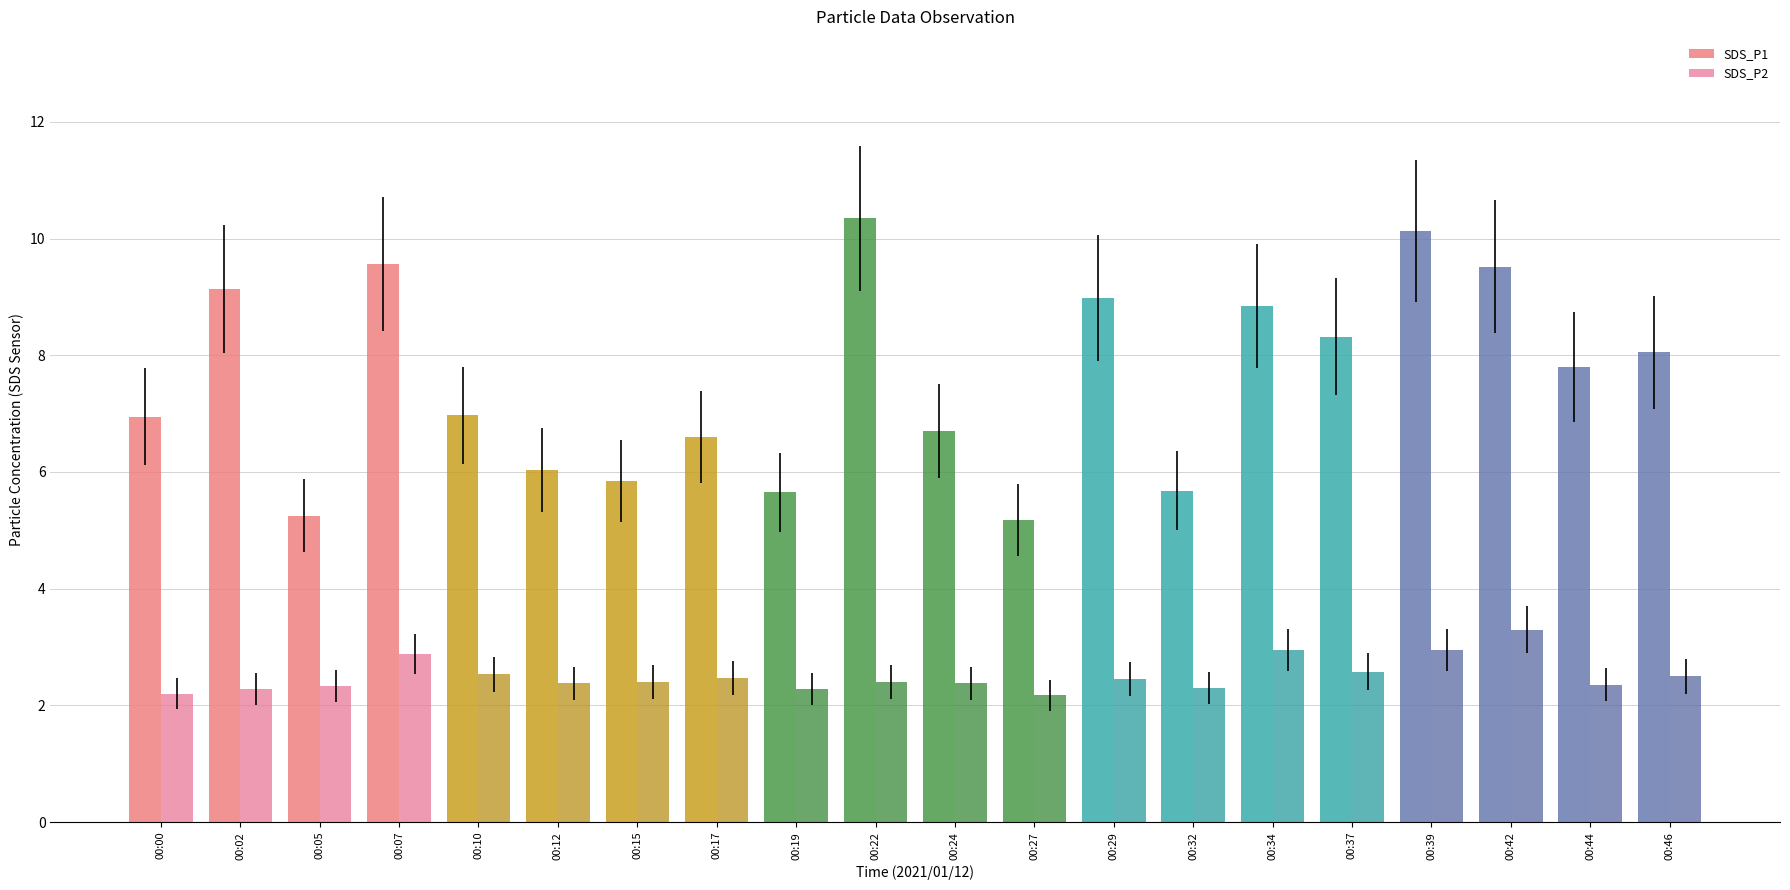

Where is SDS_P1 nearest to the value 7?

00:10